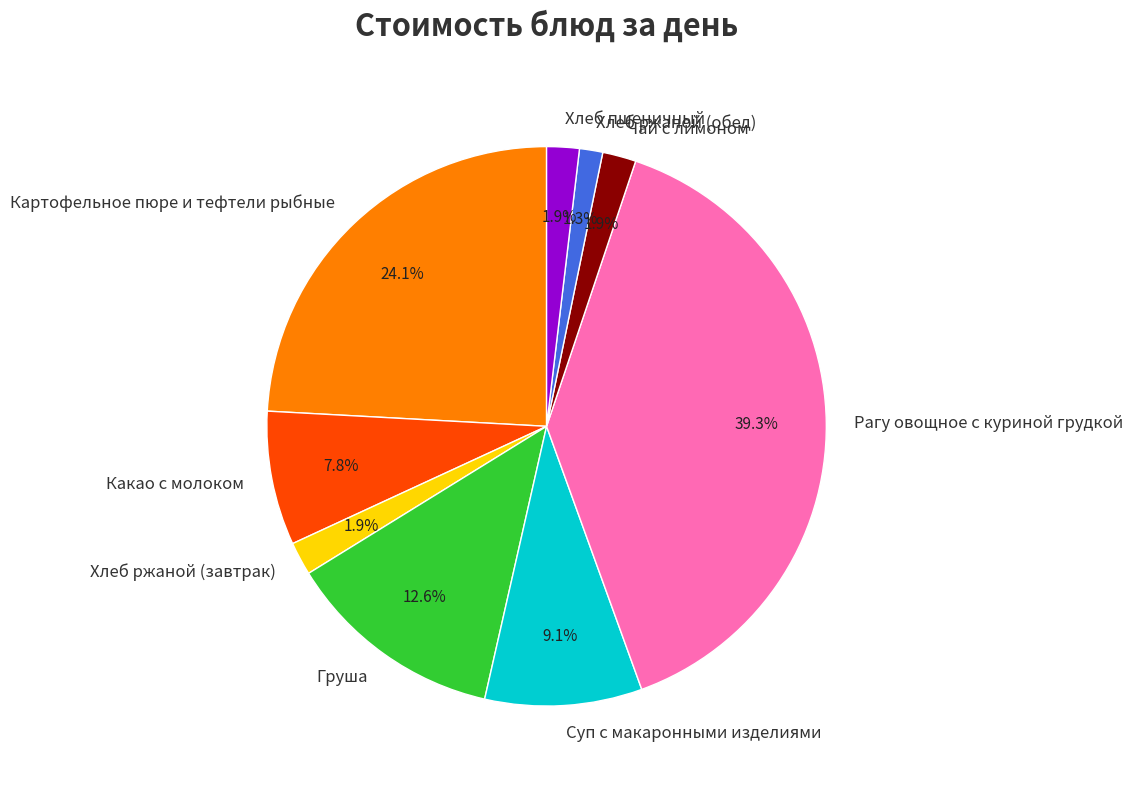

How many slices are in this pie chart?

9